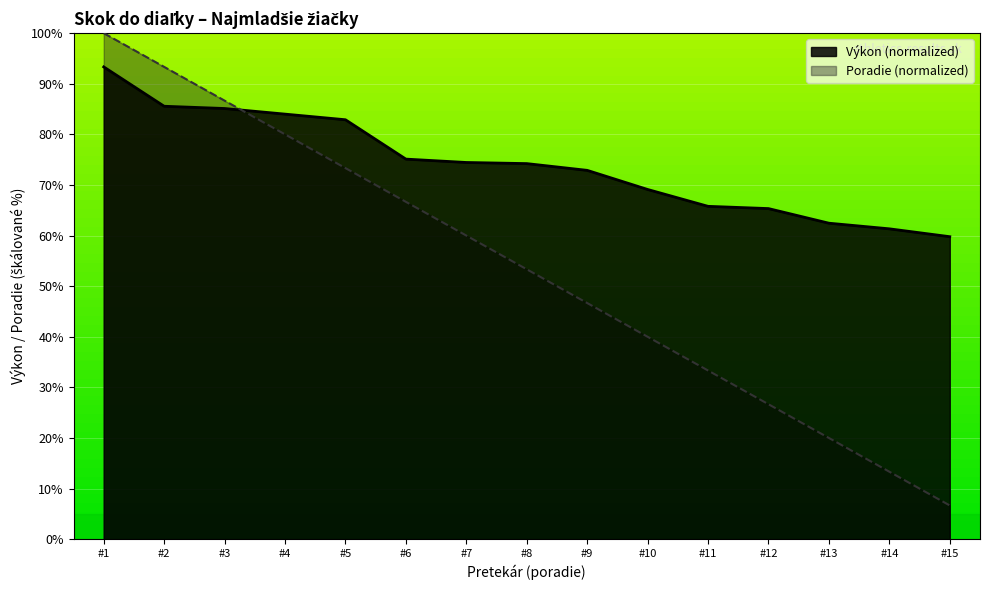

What is the total value across all series at #12?

92.0